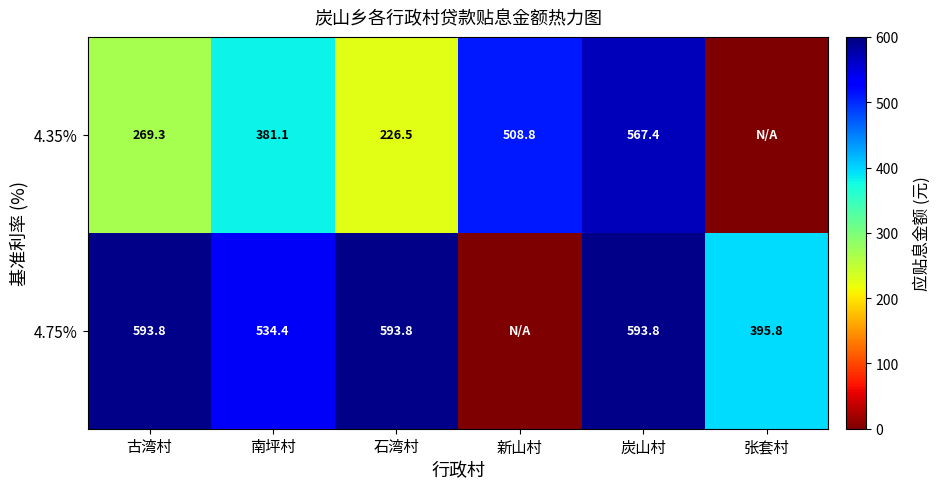

What is the sum of the 4.75% values at 古湾村 and 炭山村?

1187.6